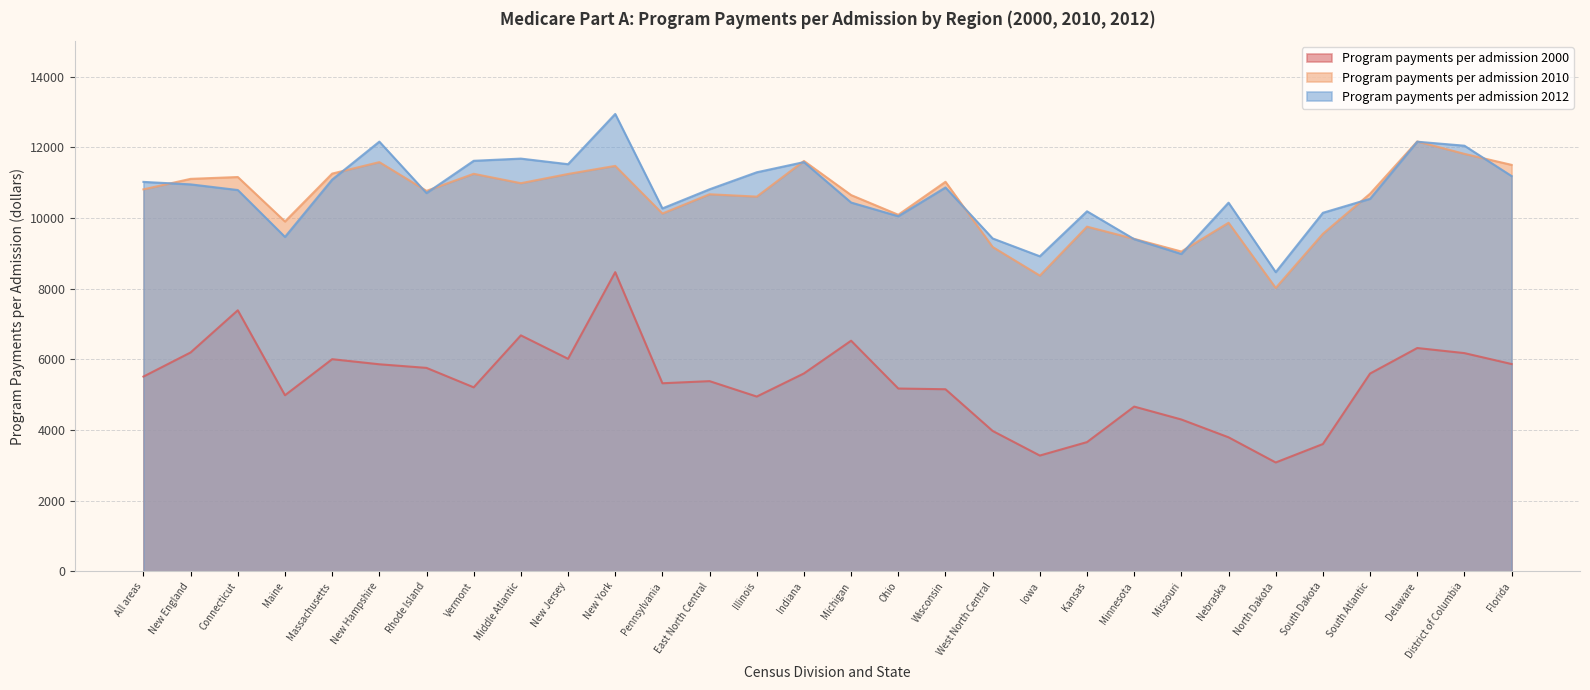

What is the spread (max minus min) of values at Michigan?

4120